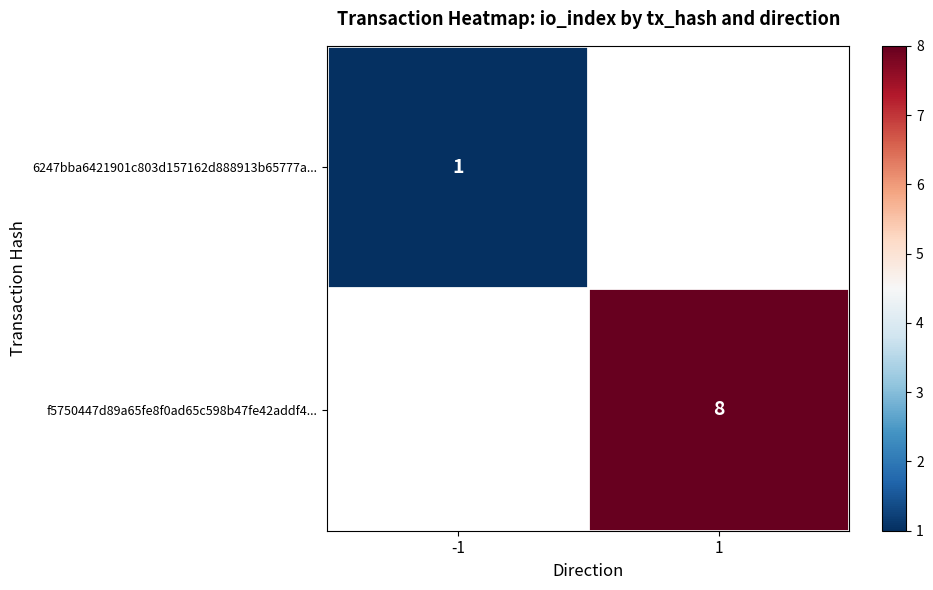

The 6247bba6421901c803d157162d888913b65777a... series shows 0 at -1. True or false?

False